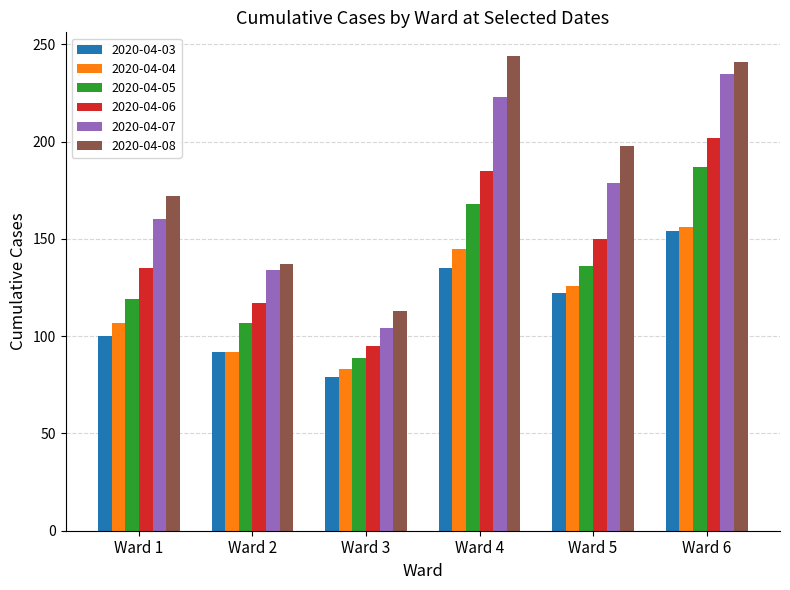

Between Ward 1 and Ward 4, which series saw the biggest shift?

2020-04-08